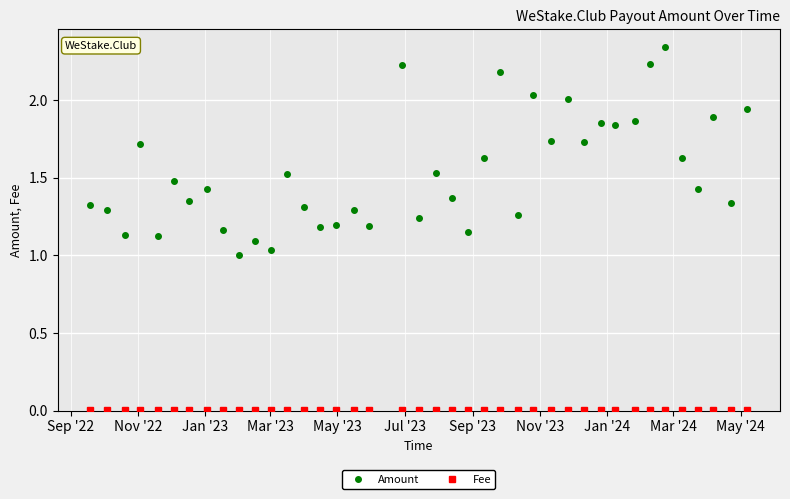

Which series has the largest total across all categories?

Amount